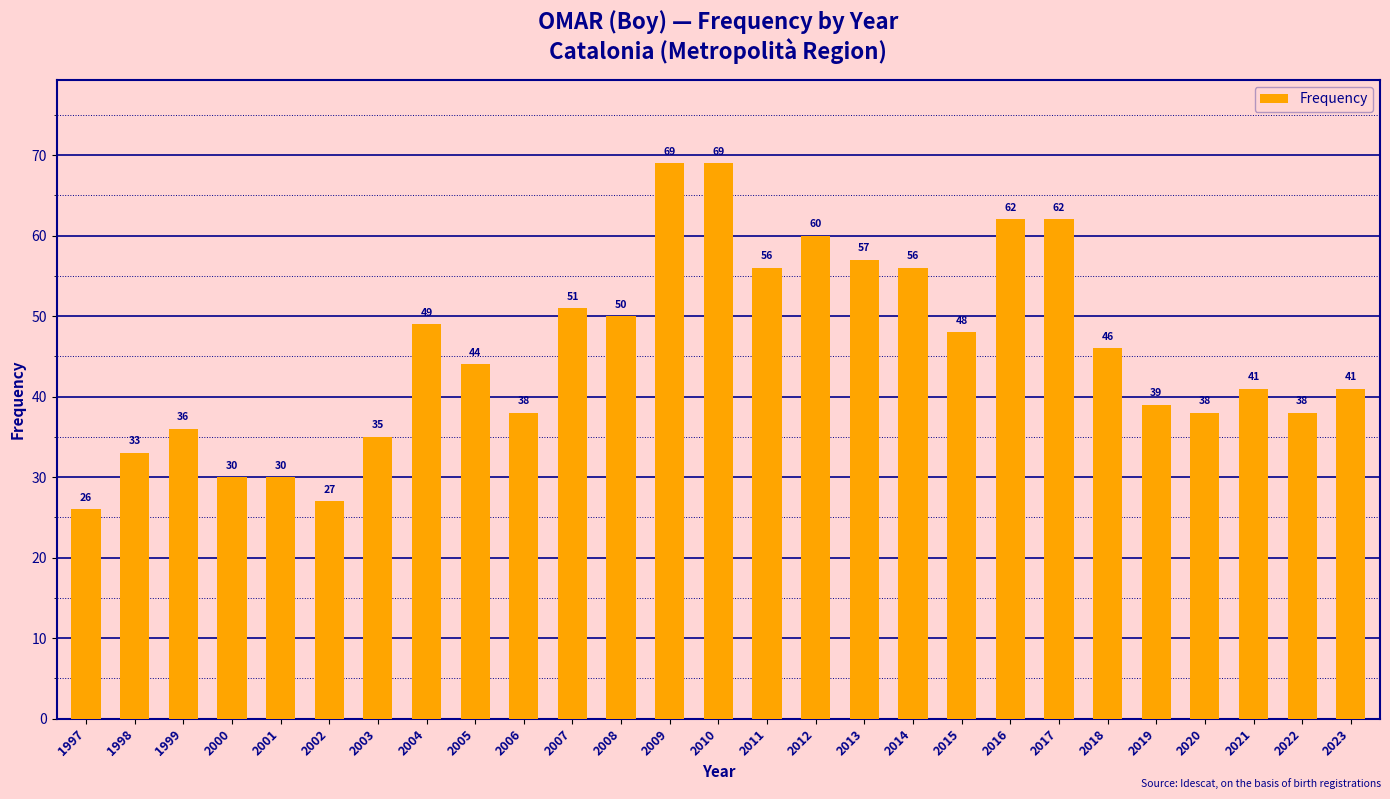

What is the difference between the maximum and minimum values?

43